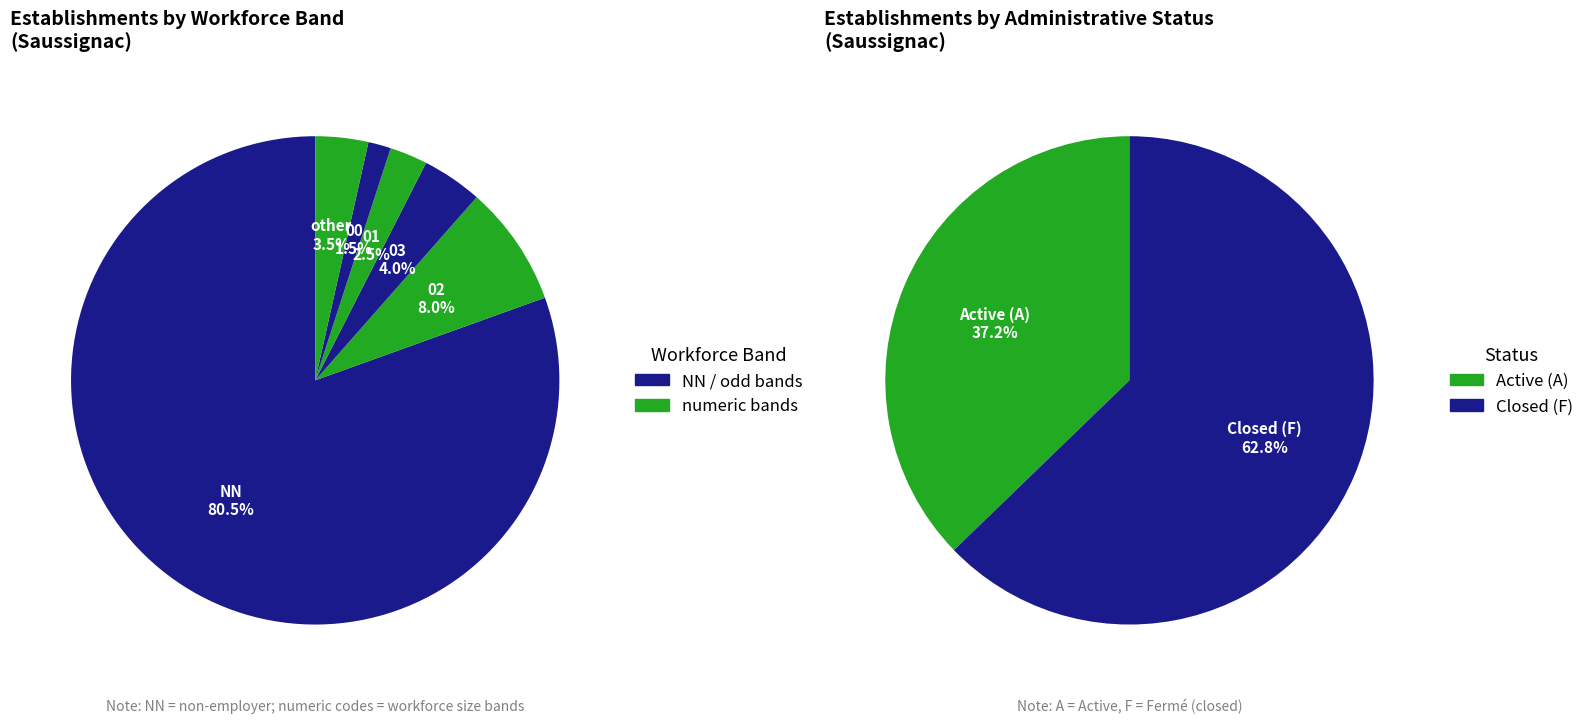

Is there a majority slice in this chart?

Yes